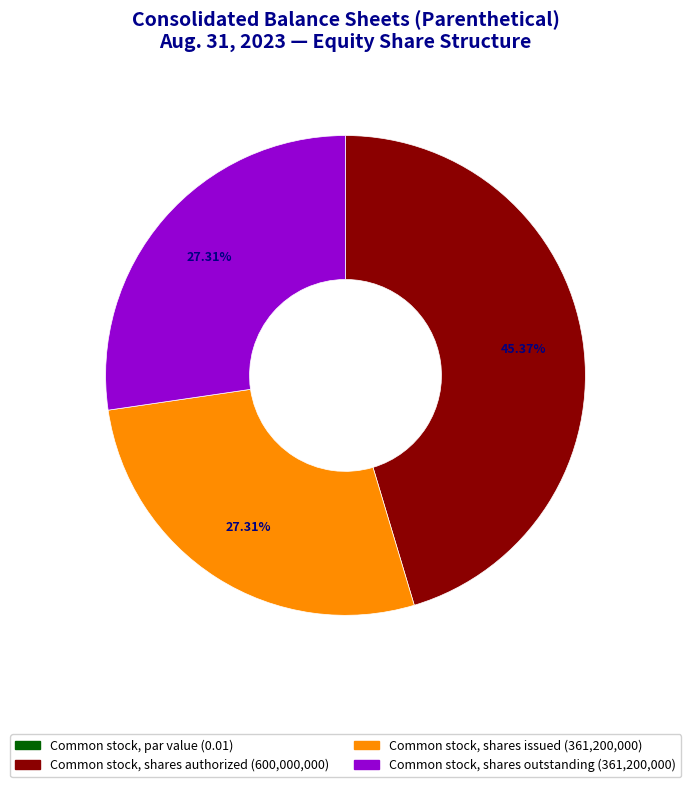

Is the sum of Common stock, shares authorized and Common stock, shares outstanding greater than half?

Yes